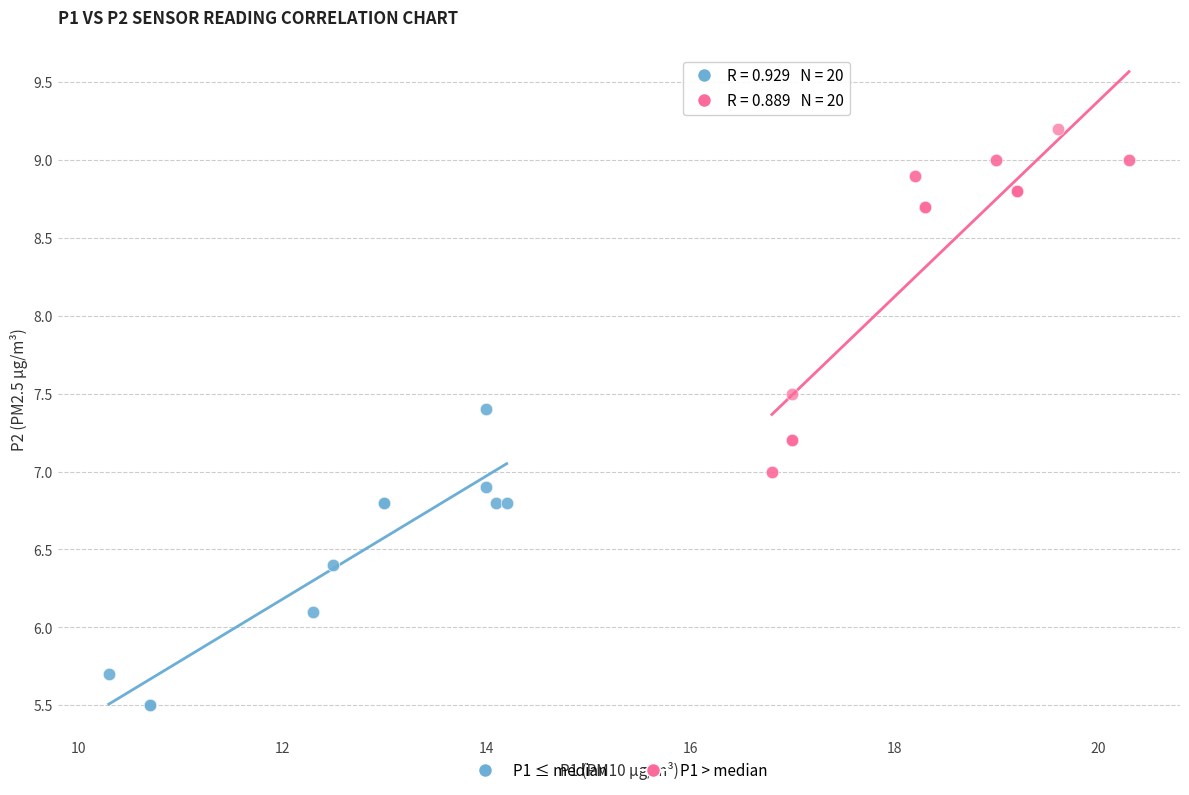

Which series reaches the maximum Y coordinate?

P1 > median